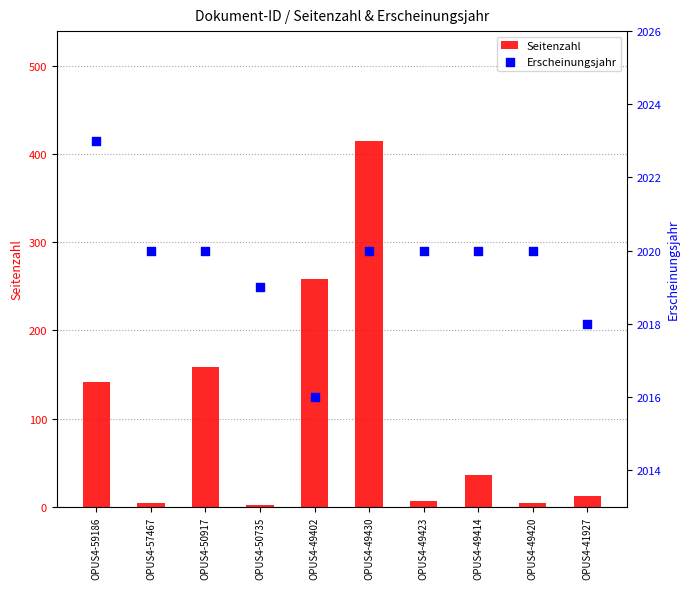

At which category is the sum across all series the highest?

OPUS4-49430